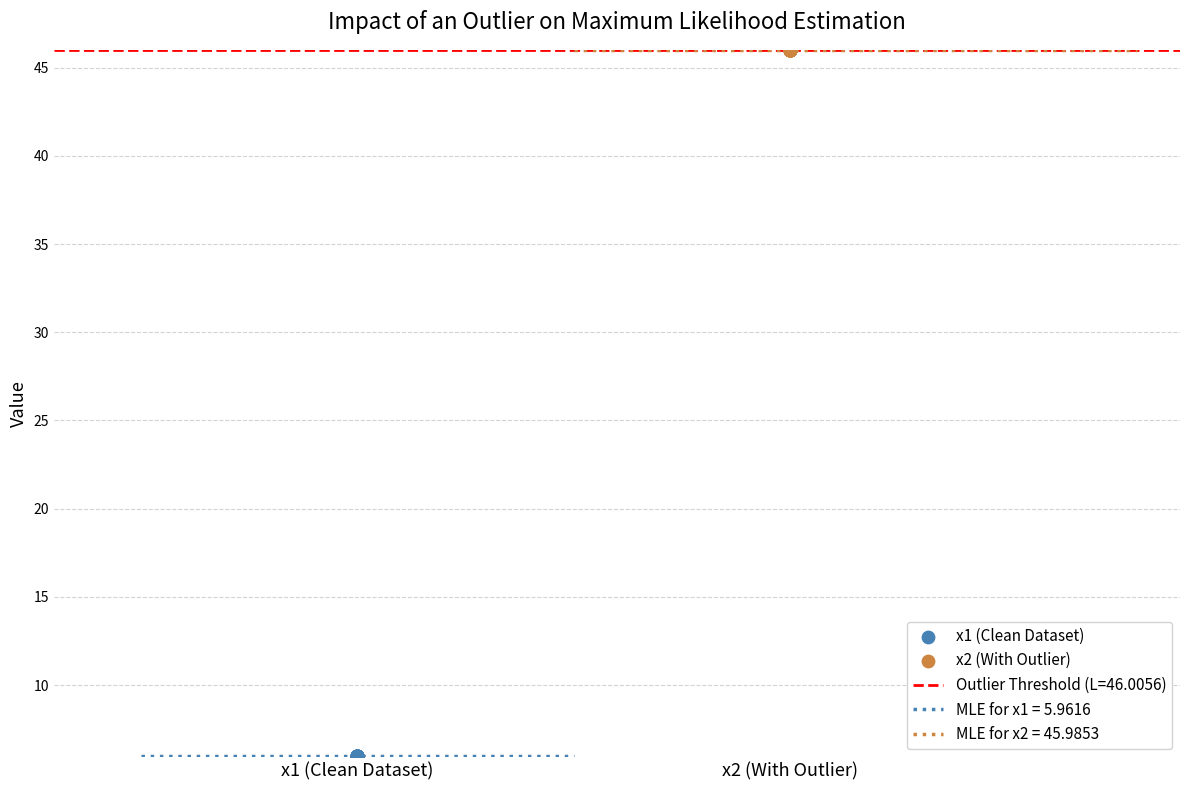

Which series has the widest spread of Y values?

x1 (Clean Dataset)